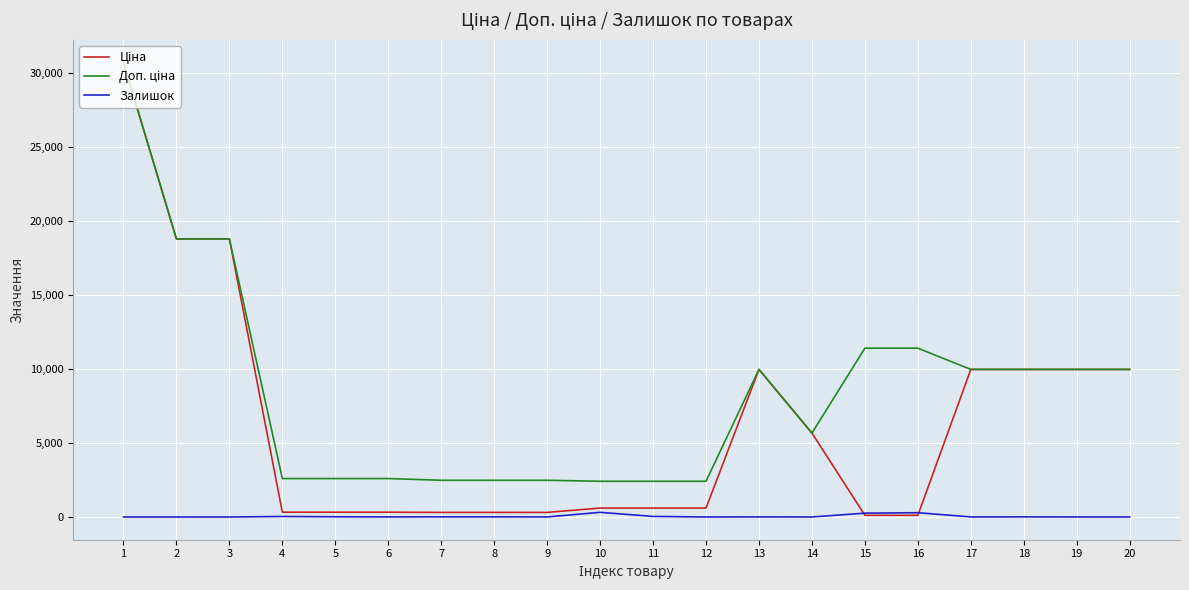

Which series has the widest spread of values?

Ціна